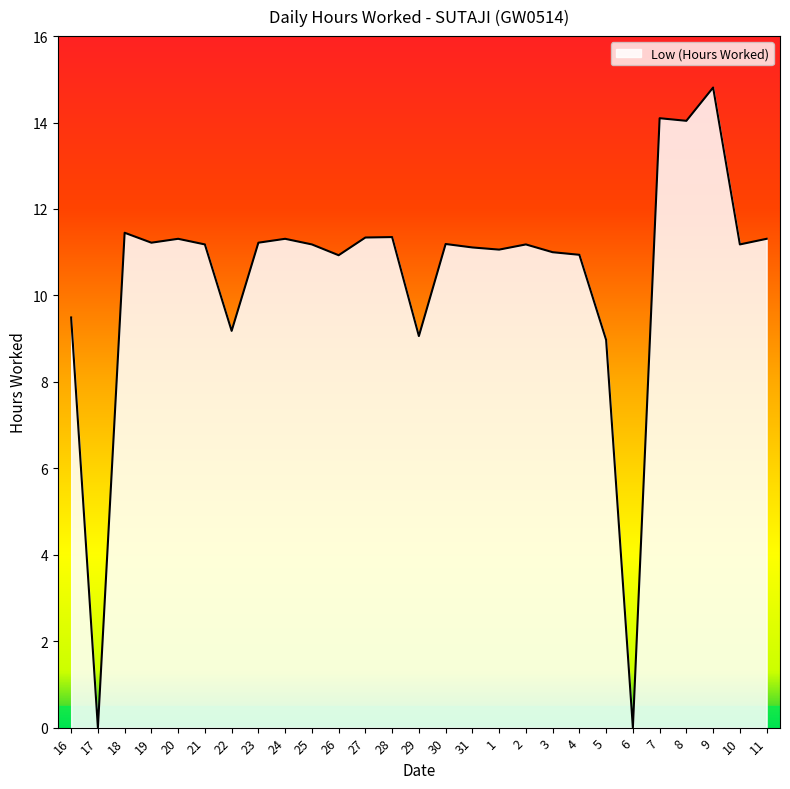

What position from the right is 27?

16